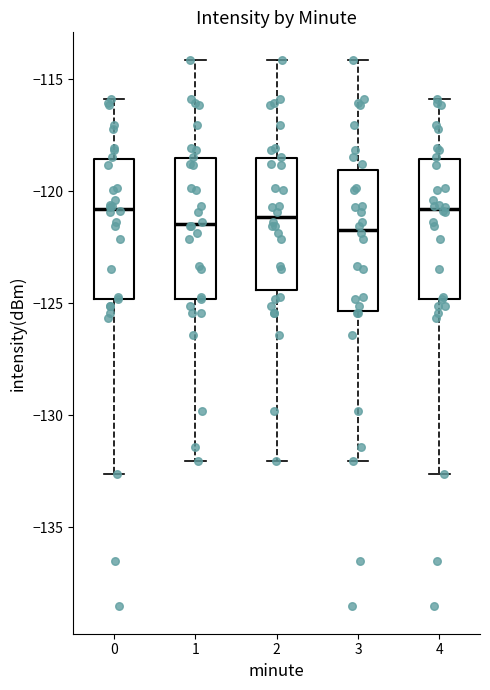

Where is the upper edge of the box at x = 0 on the y-axis? The values are not printed on the chart, so give them approximately, as read against the axis.

-118.5